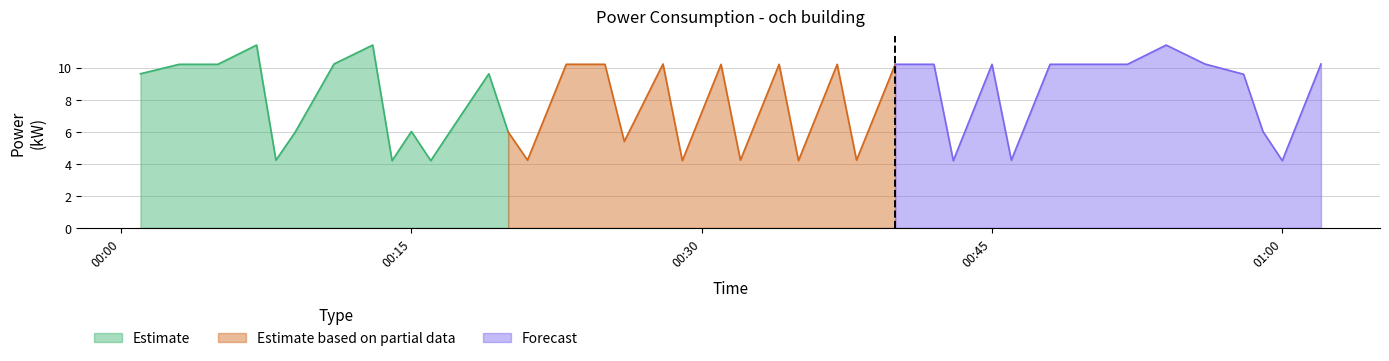

What is the ratio of the value at 2022-09-21T00:59:00 to the value at 2022-09-21T00:56:00?

0.6